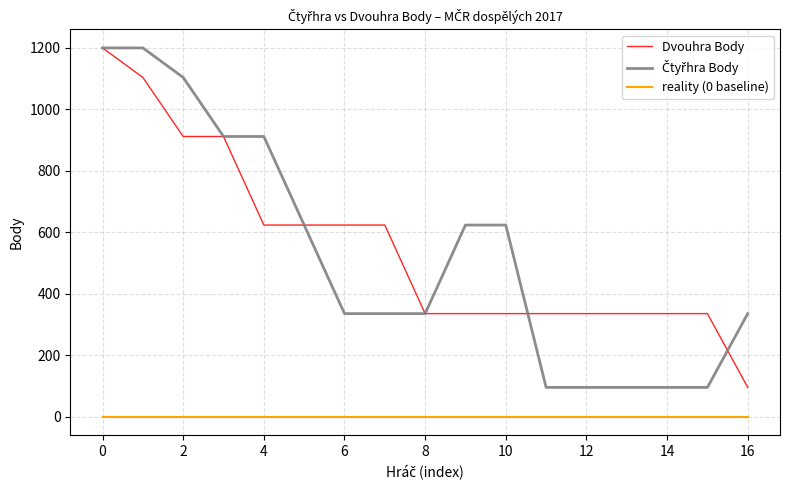

True or false: Dvouhra Body and reality (0 baseline) cross at least once.

False